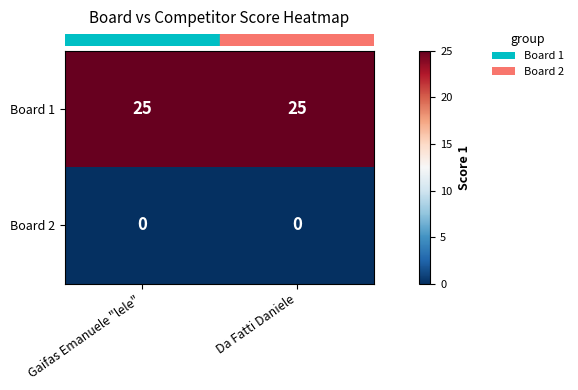

Which series has the largest total across all categories?

Board 1